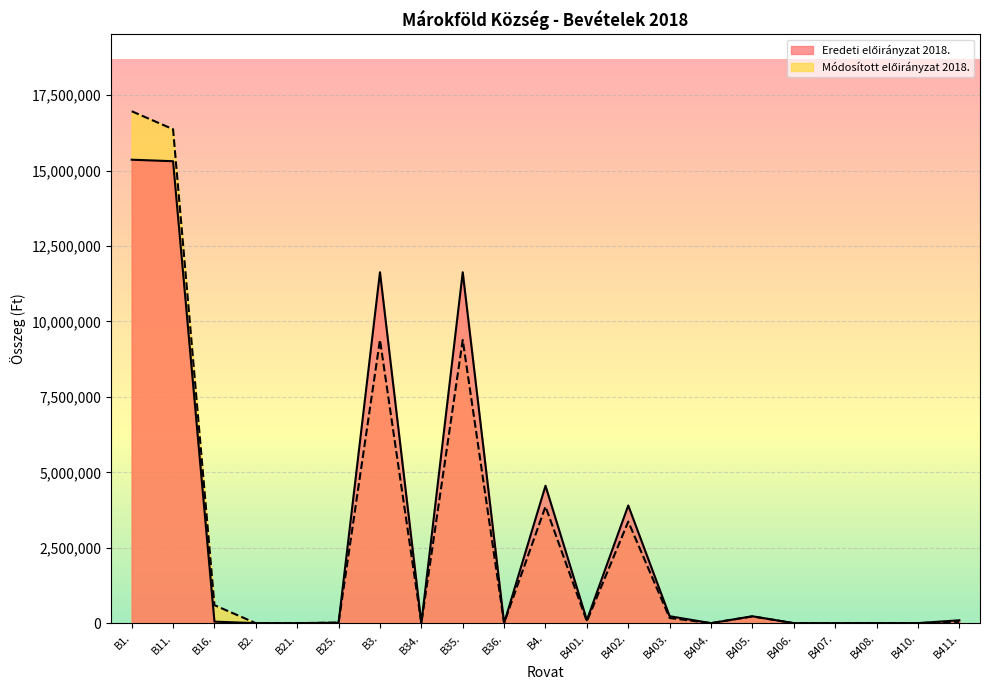

Is it true that Módosított előirányzat 2018. equals 0 at B410.?

True